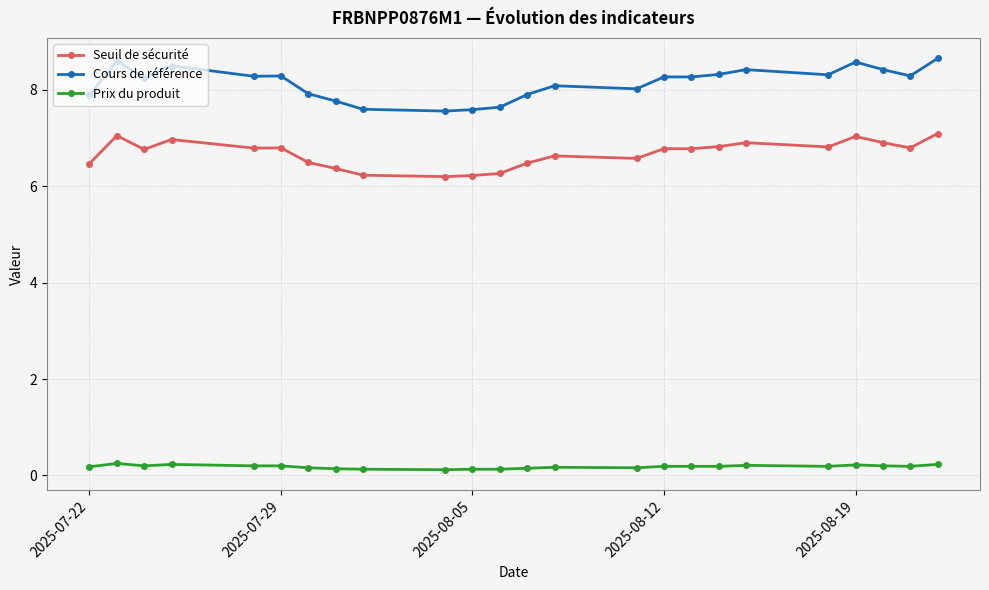

True or false: Seuil de sécurité has more than 2 interior local peaks.

True